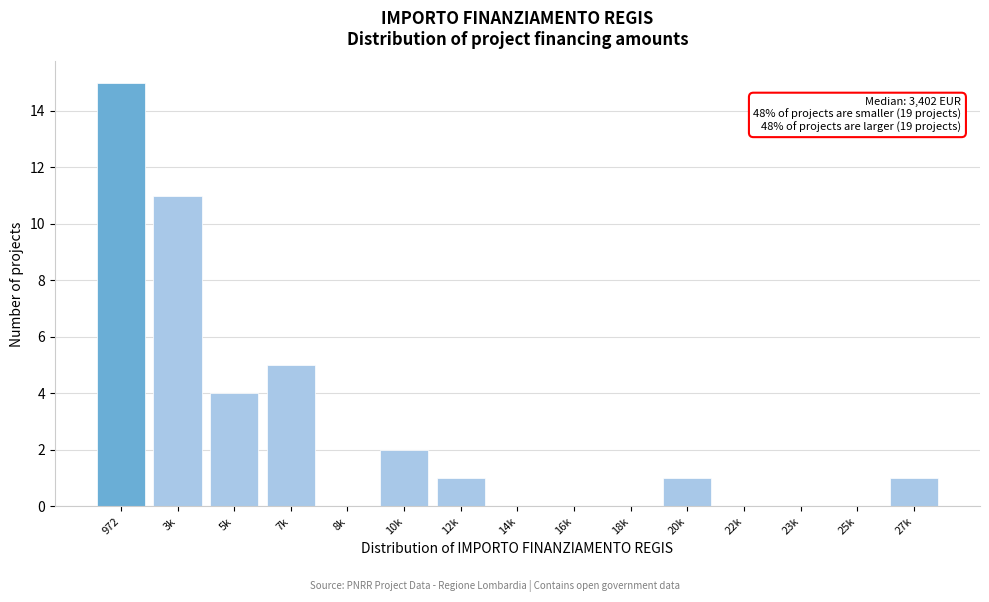

Reading left to right, extract all data points from this chart.

972=15	3k=11	5k=4	7k=5	8k=0	10k=2	12k=1	14k=0	16k=0	18k=0	20k=1	22k=0	23k=0	25k=0	27k=1